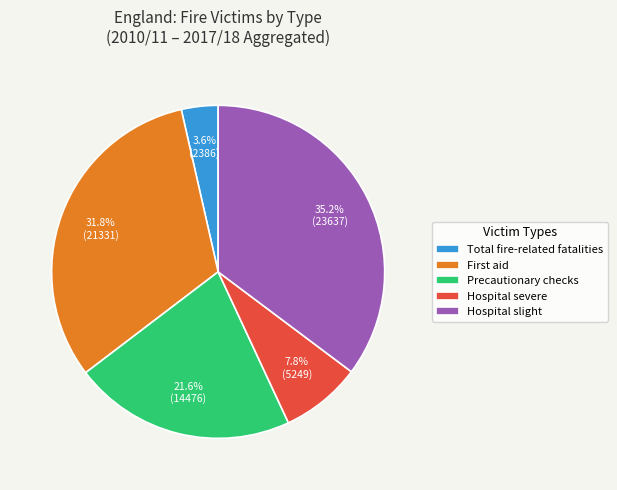

Which category has the smallest portion of the pie?

Total fire-related fatalities